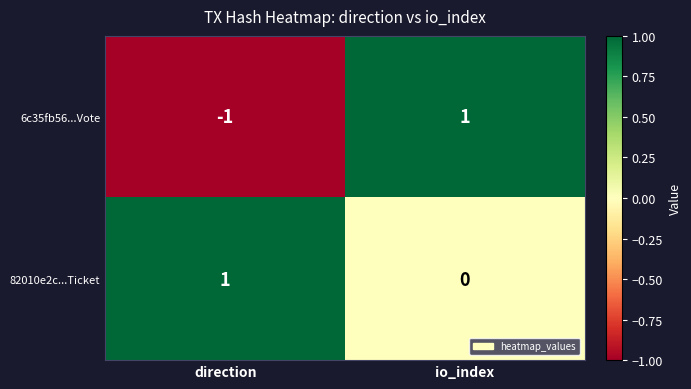

Where is 6c35fb56...Vote nearest to the value 0?

direction